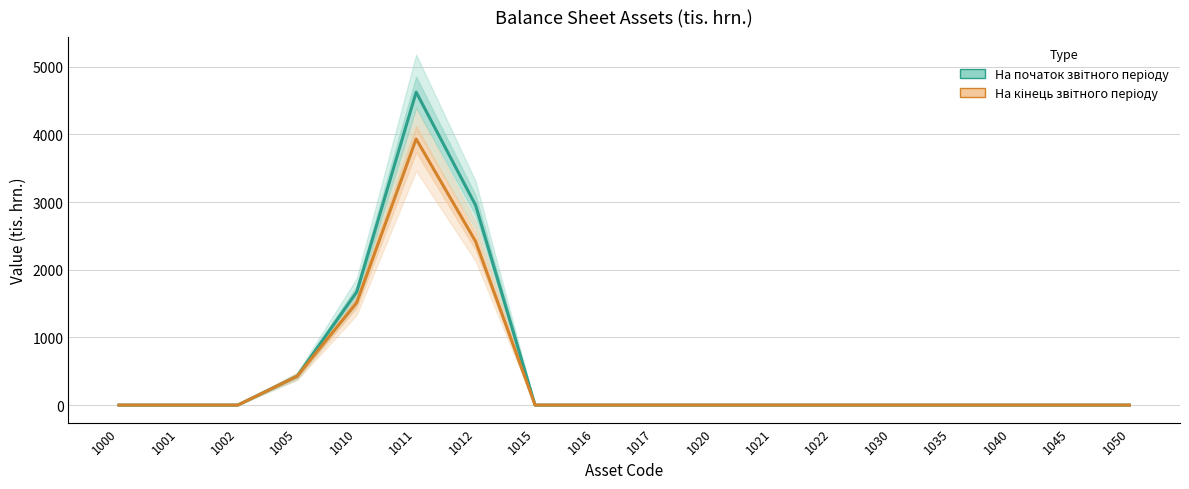

True or false: На початок звітного періоду and На кінець звітного періоду intersect in this chart.

False